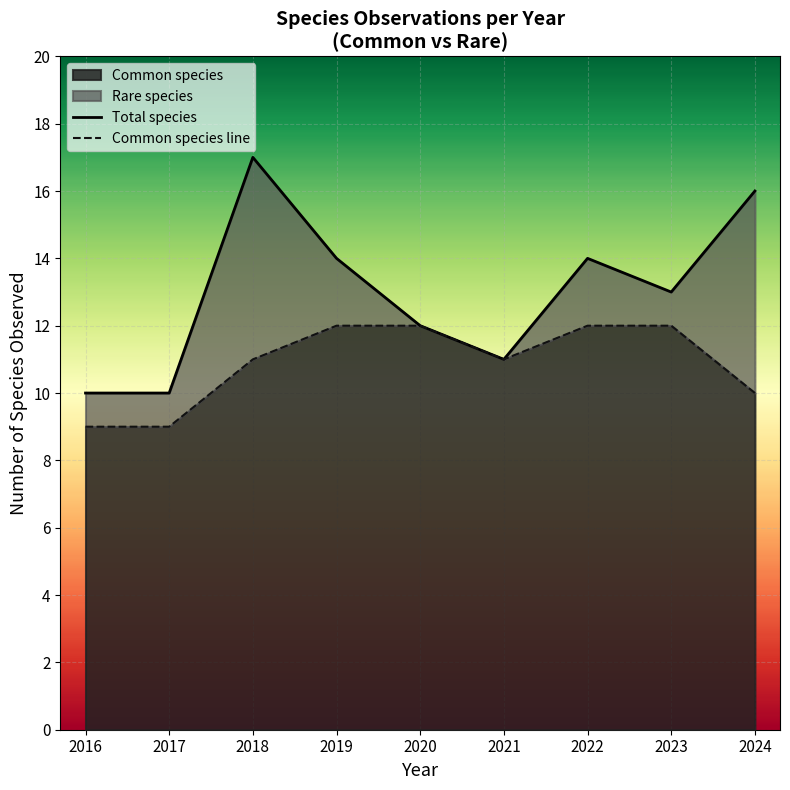

The Common species line series shows 15 at 2017. True or false?

False